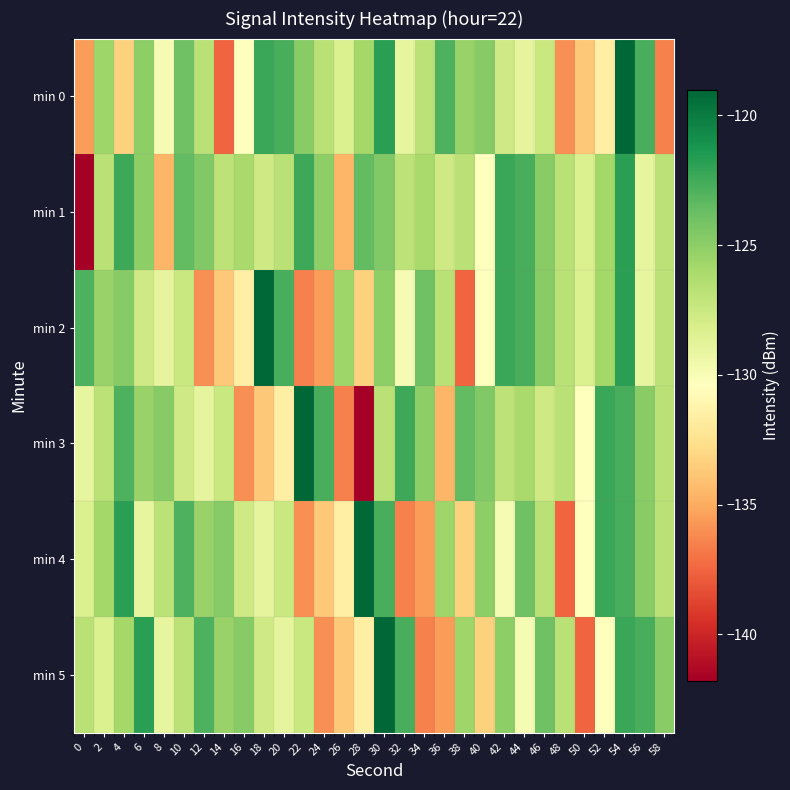

At which category is the sum across all series the highest?

54